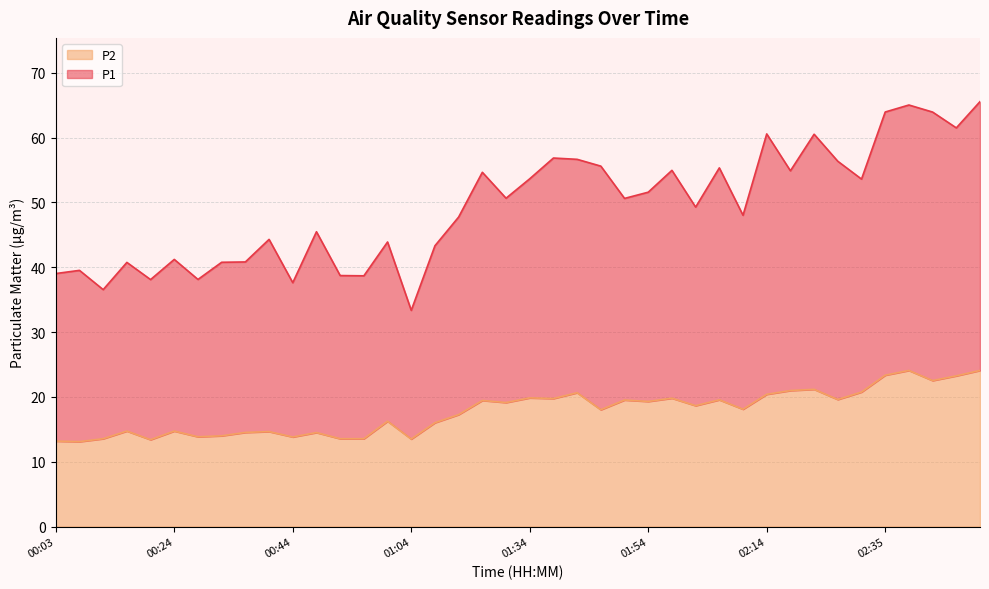

Reading left to right, list all the values displayed in this chart.

P1: 00:03=39.0	00:07=39.5	00:11=36.5	00:16=40.8	00:20=38.1	00:24=41.2	00:28=38.1	00:32=40.8	00:36=40.8	00:40=44.3	00:44=37.6	00:48=45.5	00:52=38.7	00:56=38.7	01:00=43.9	01:04=33.4	01:08=43.3	01:17=47.8	01:21=54.7	01:30=50.6	01:34=53.6	01:38=56.9	01:42=56.6	01:46=55.6	01:50=50.6	01:54=51.6	01:58=55.0	02:02=49.3	02:06=55.3	02:10=48.0	02:14=60.6	02:18=54.9	02:22=60.5	02:26=56.4	02:31=53.6	02:35=64.0	02:39=65.0	02:43=63.9	02:47=61.5	02:51=65.5
P2: 00:03=13.2	00:07=13.1	00:11=13.6	00:16=14.7	00:20=13.4	00:24=14.7	00:28=13.8	00:32=14.0	00:36=14.5	00:40=14.7	00:44=13.8	00:48=14.5	00:52=13.6	00:56=13.6	01:00=16.2	01:04=13.5	01:08=16.0	01:17=17.3	01:21=19.4	01:30=19.1	01:34=19.9	01:38=19.8	01:42=20.6	01:46=18.0	01:50=19.5	01:54=19.3	01:58=19.8	02:02=18.6	02:06=19.6	02:10=18.1	02:14=20.4	02:18=21.0	02:22=21.2	02:26=19.6	02:31=20.8	02:35=23.4	02:39=24.1	02:43=22.5	02:47=23.2	02:51=24.1